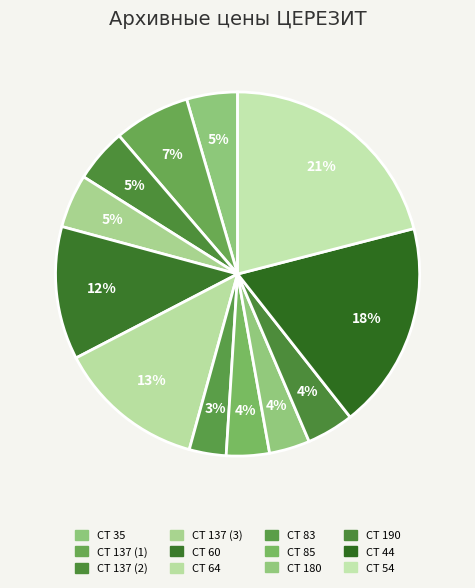

Which slice is the largest?

CT 54